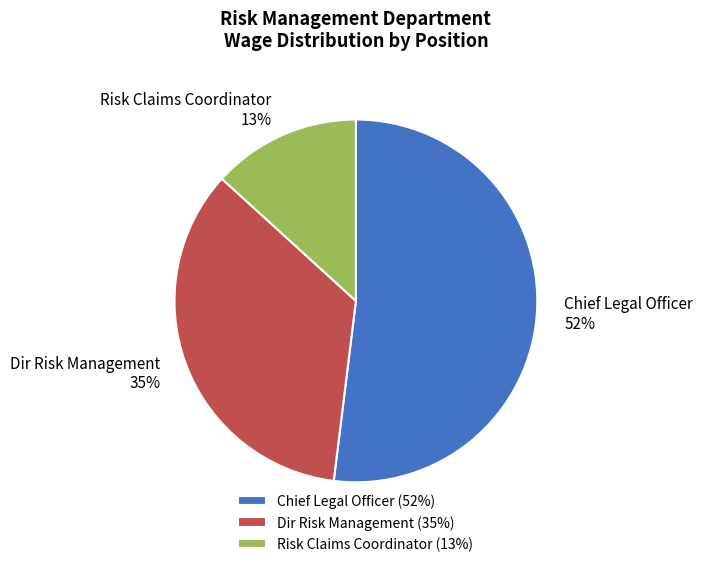

Does Dir Risk Management account for over 50% of the chart?

No